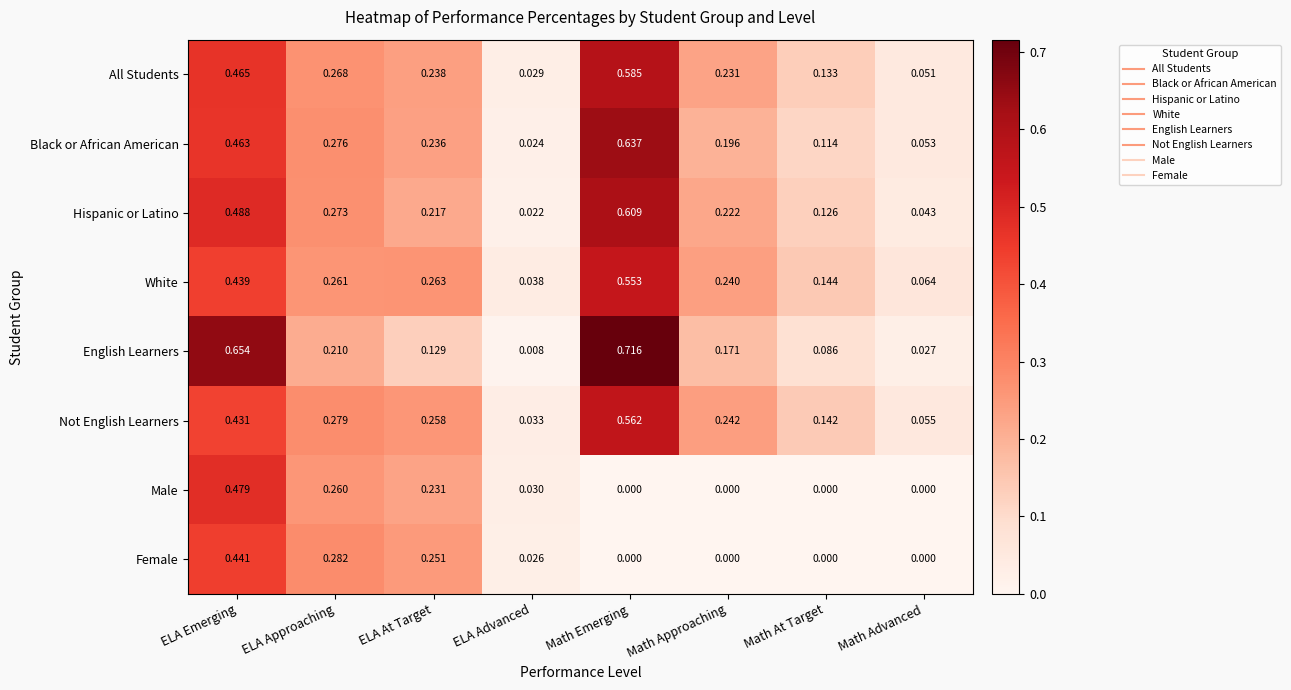

Where is Black or African American nearest to the value 0?

ELA Advanced